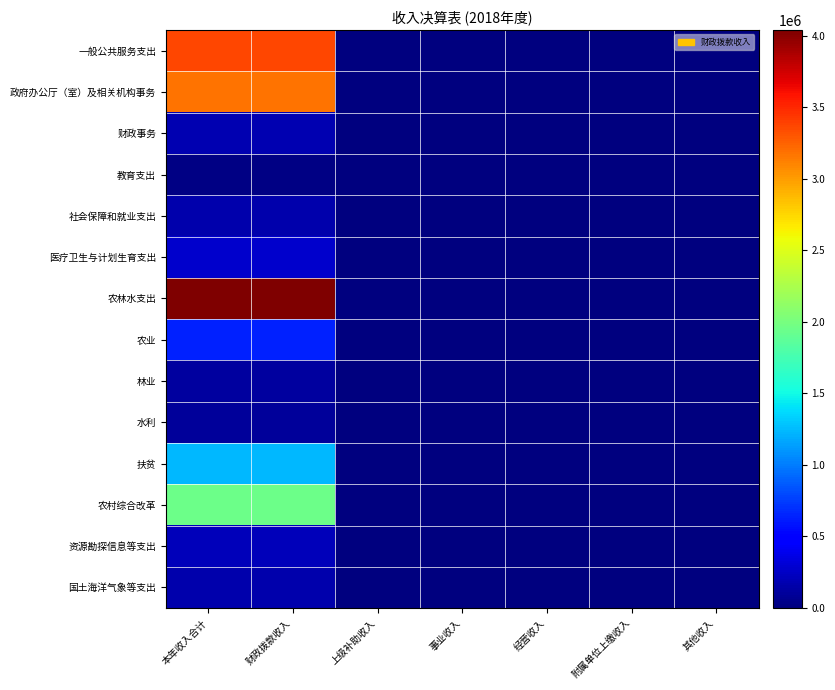

At which category is the sum across all series the highest?

本年收入合计